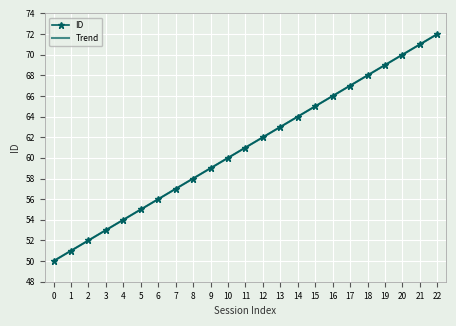

True or false: ID and Trend intersect in this chart.

False